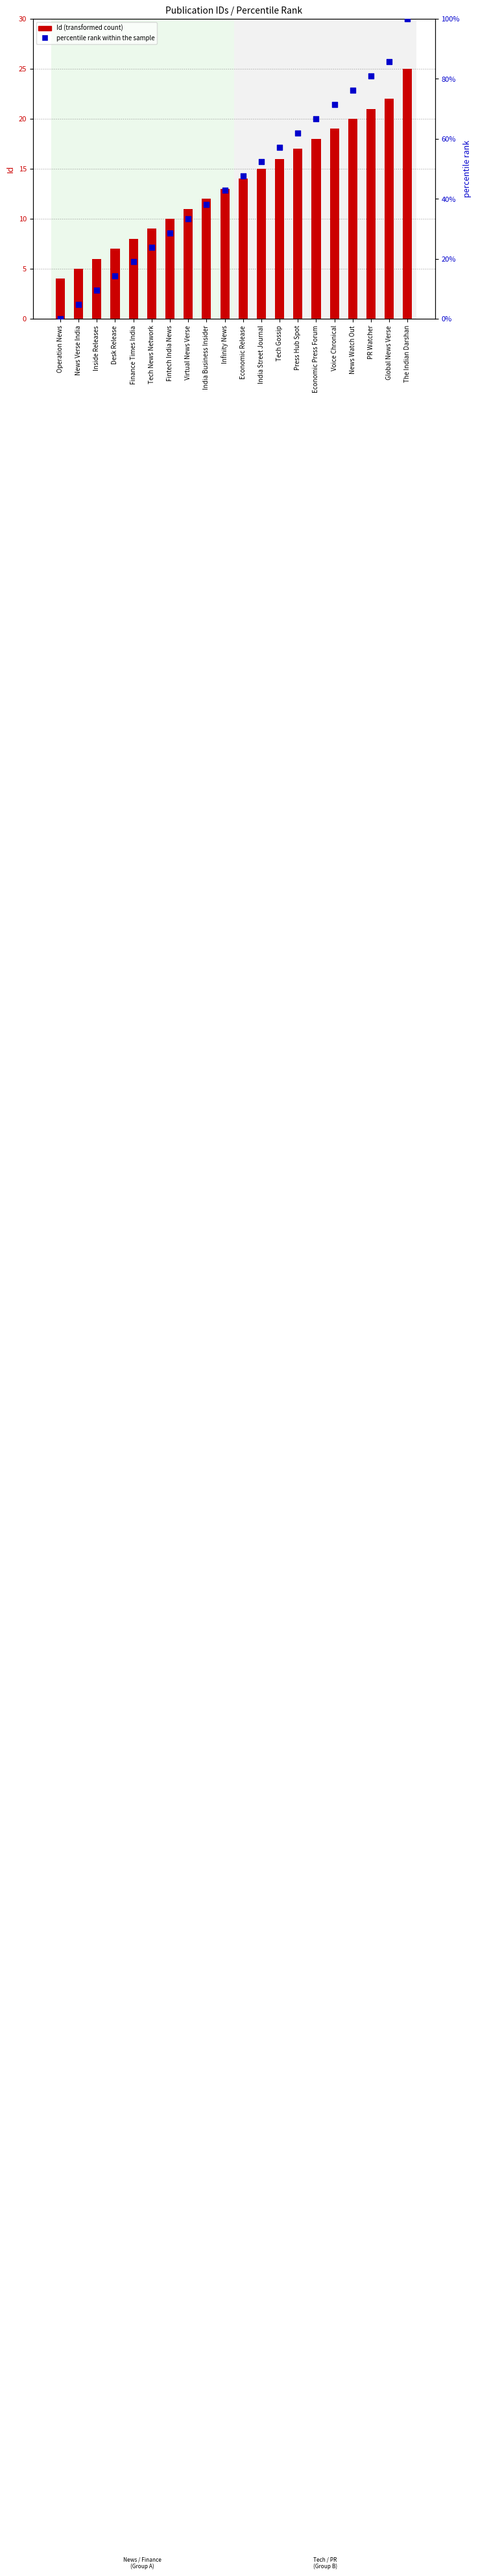

Which series contains the lowest Y value?

percentile rank within the sample